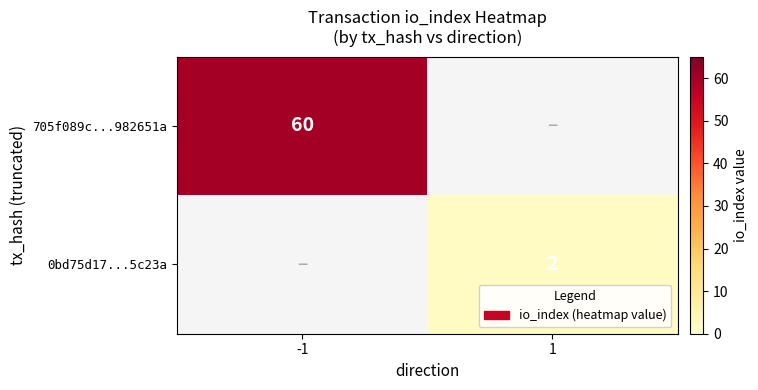

The value of 0bd75d17...5c23a at 1 is 3. True or false?

False